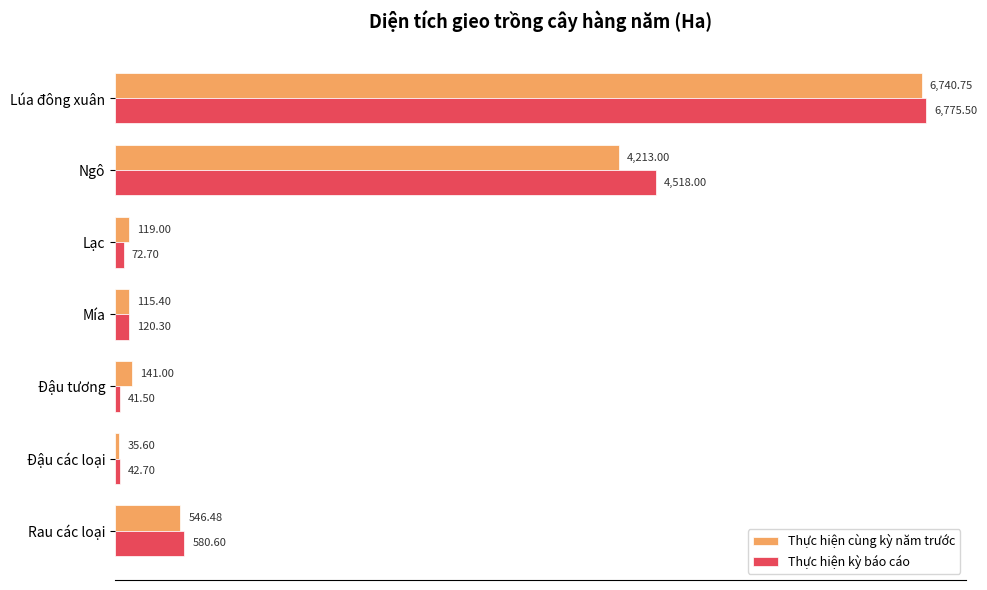

What is the total value across all series at Đậu các loại?

78.3